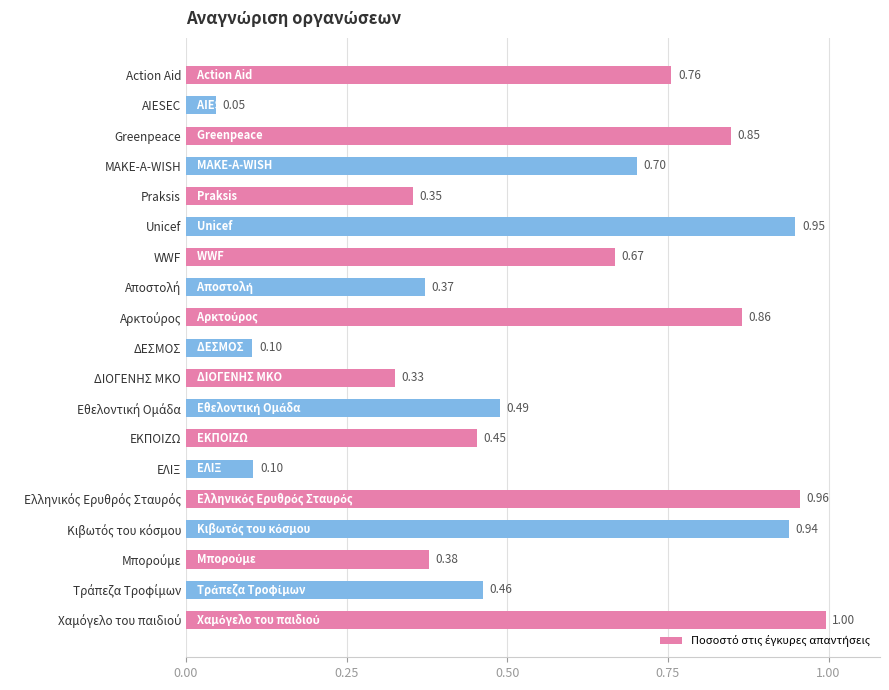

Which label corresponds to the smallest value in the chart?

AIESEC